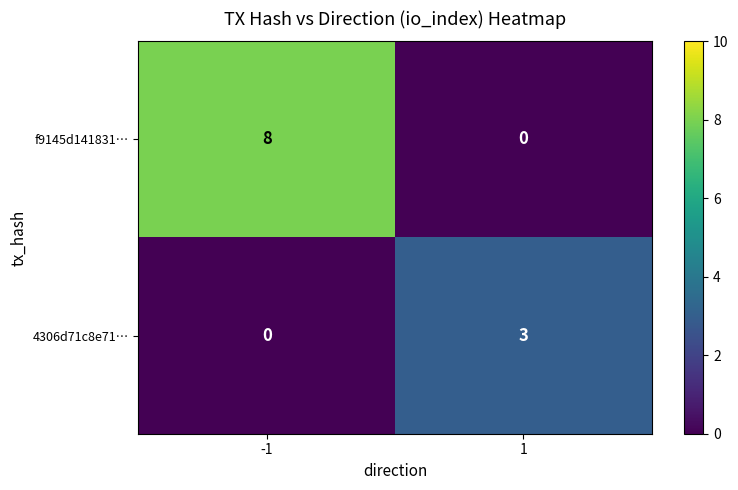

Reading left to right, extract all data points from this chart.

f9145d141831…: -1=8	1=0
4306d71c8e71…: -1=0	1=3